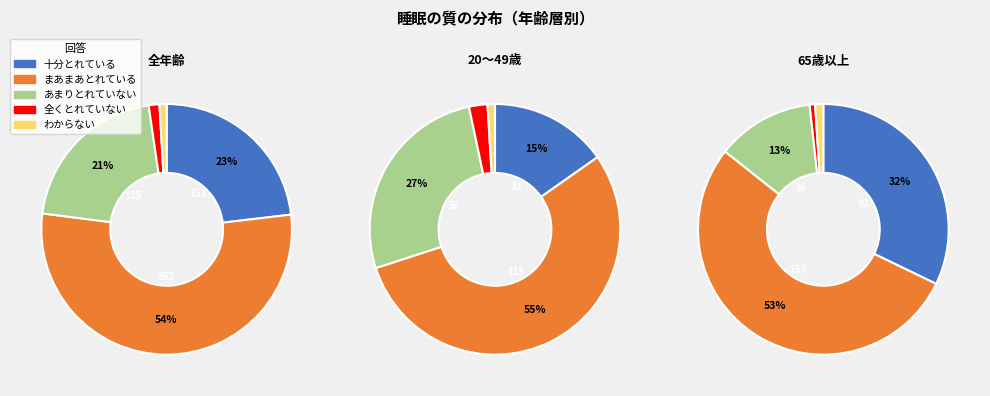

What is the change in value from 十分とれている to 全くとれていない?

-142